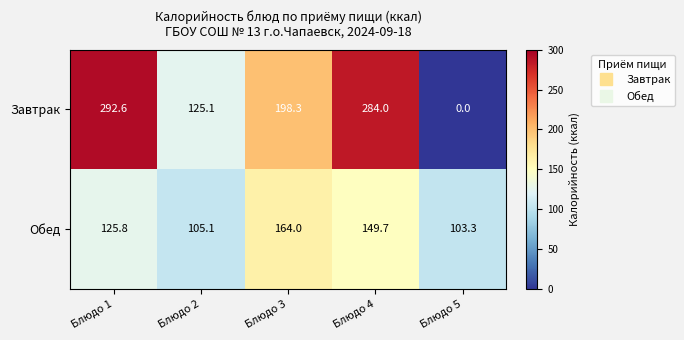

List the series in order of their overall mean, highest first.

Завтрак, Обед